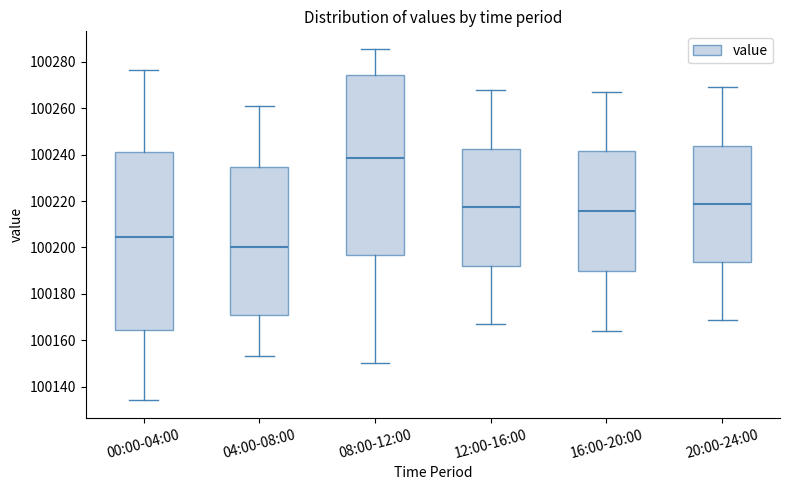

Where does the lower whisker of the box for 08:00-12:00 end on the y-axis? The values are not printed on the chart, so give them approximately, as read against the axis.

100150